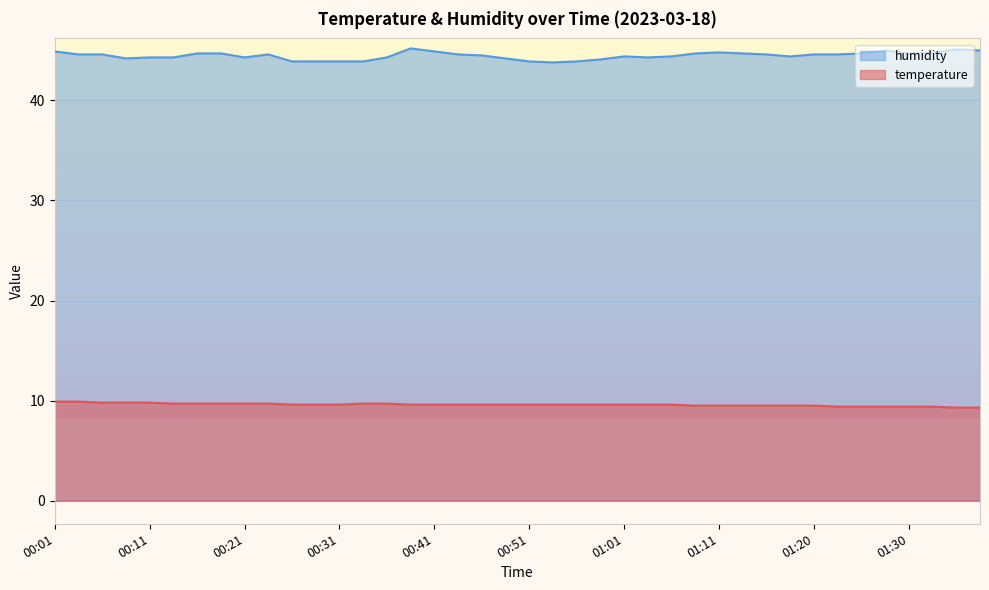

How many lines are shown in the chart?

2